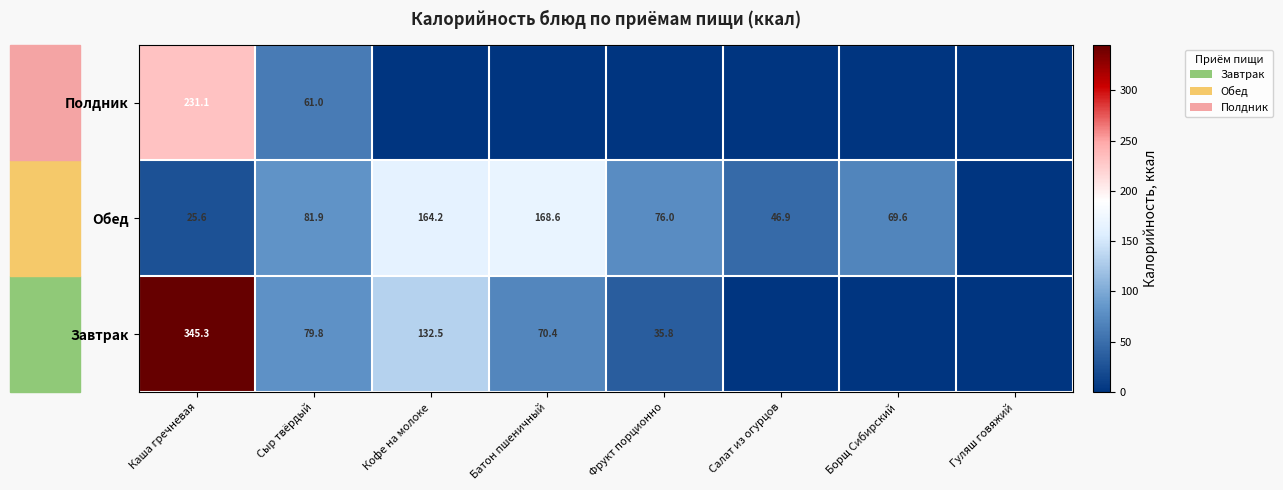

True or false: Обед has a value of 113.3 at Сыр твёрдый.

False